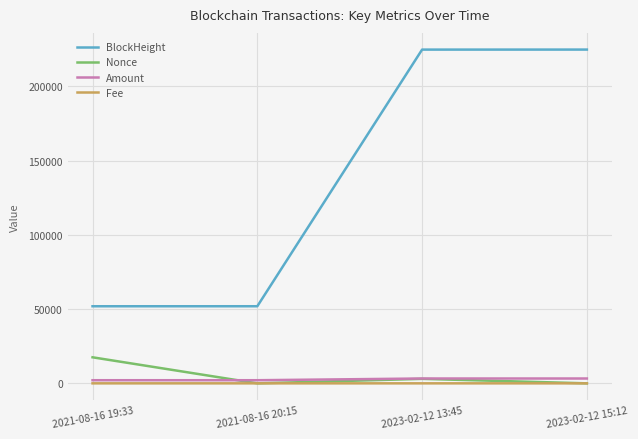

Does the chart have visible grid lines?

Yes